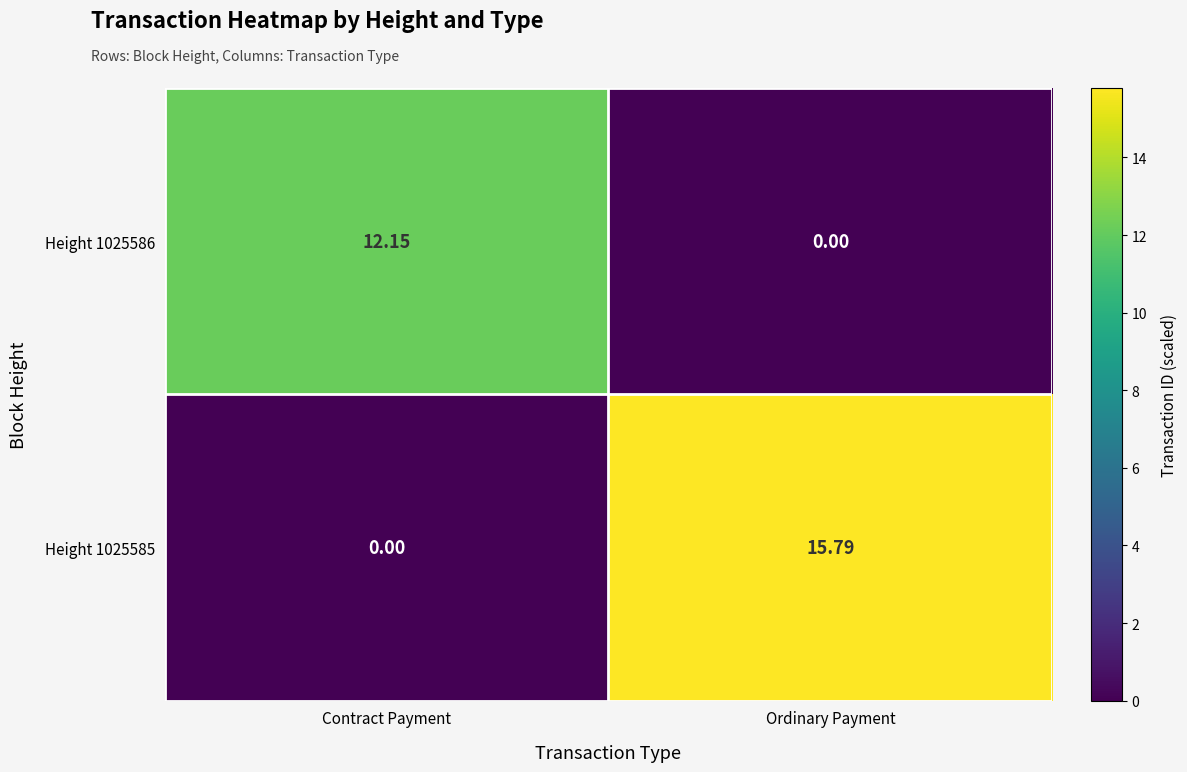

List the series in order of their peak value, highest first.

Height 1025585, Height 1025586